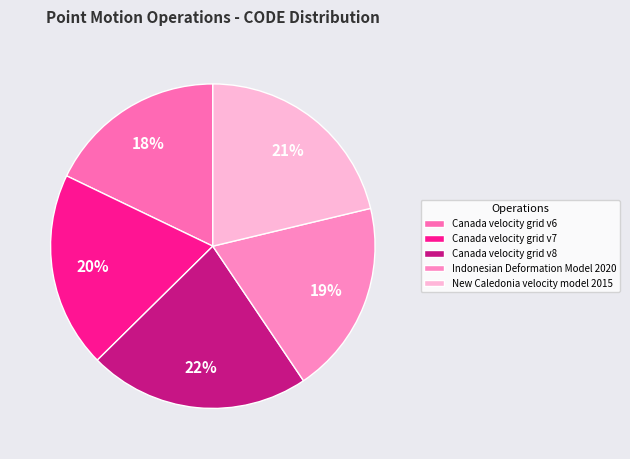

Is the sum of Canada velocity grid v6 and New Caledonia velocity model 2015 greater than half?

No